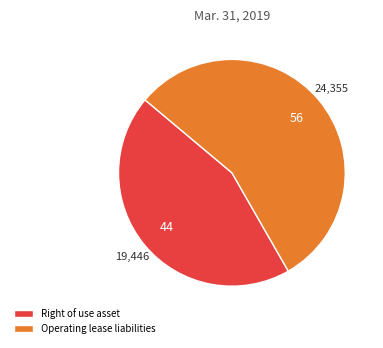

Rank the categories by value from lowest to highest.

Right of use asset, Operating lease liabilities